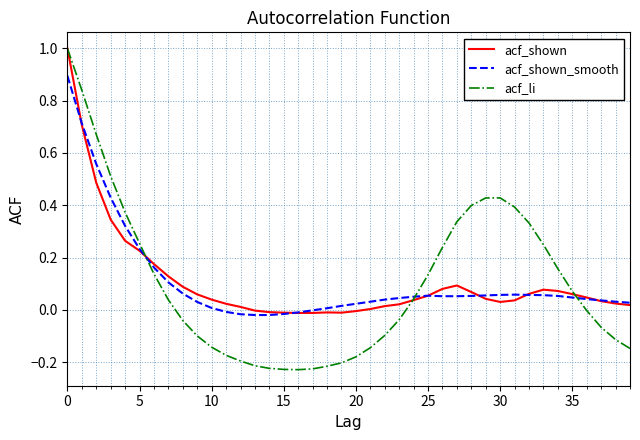

Which series has the largest range (max minus min)?

acf_li